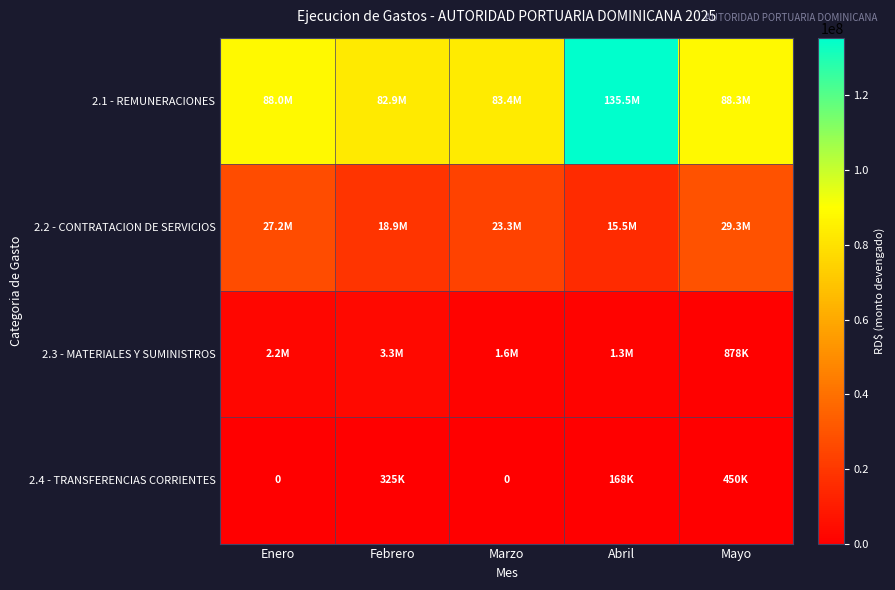

Which category has the lowest value across all series?

Enero